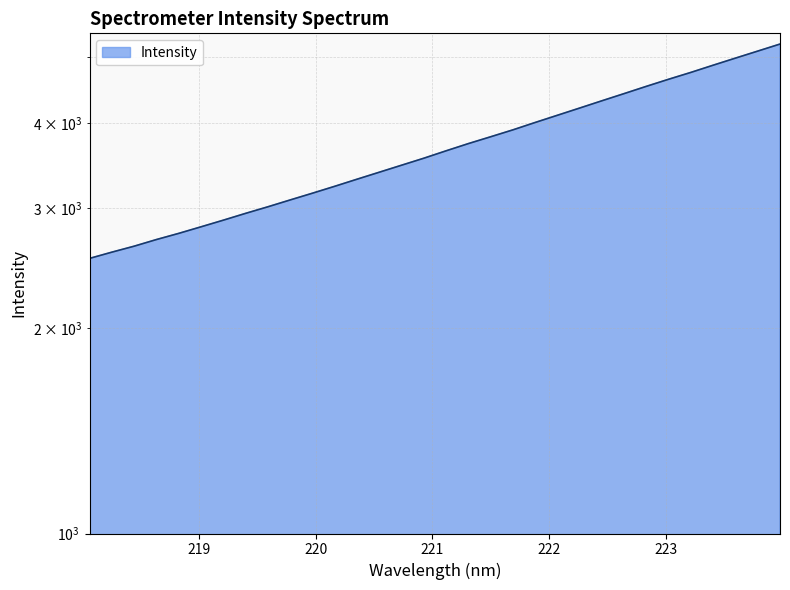

How many values are below 3639?

16